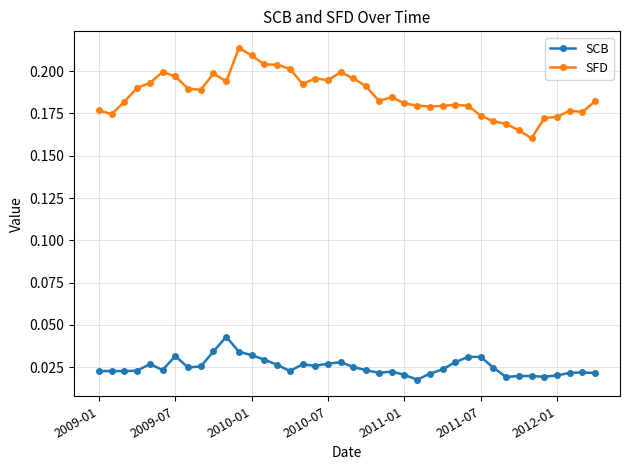

True or false: SCB and SFD cross at least once.

False